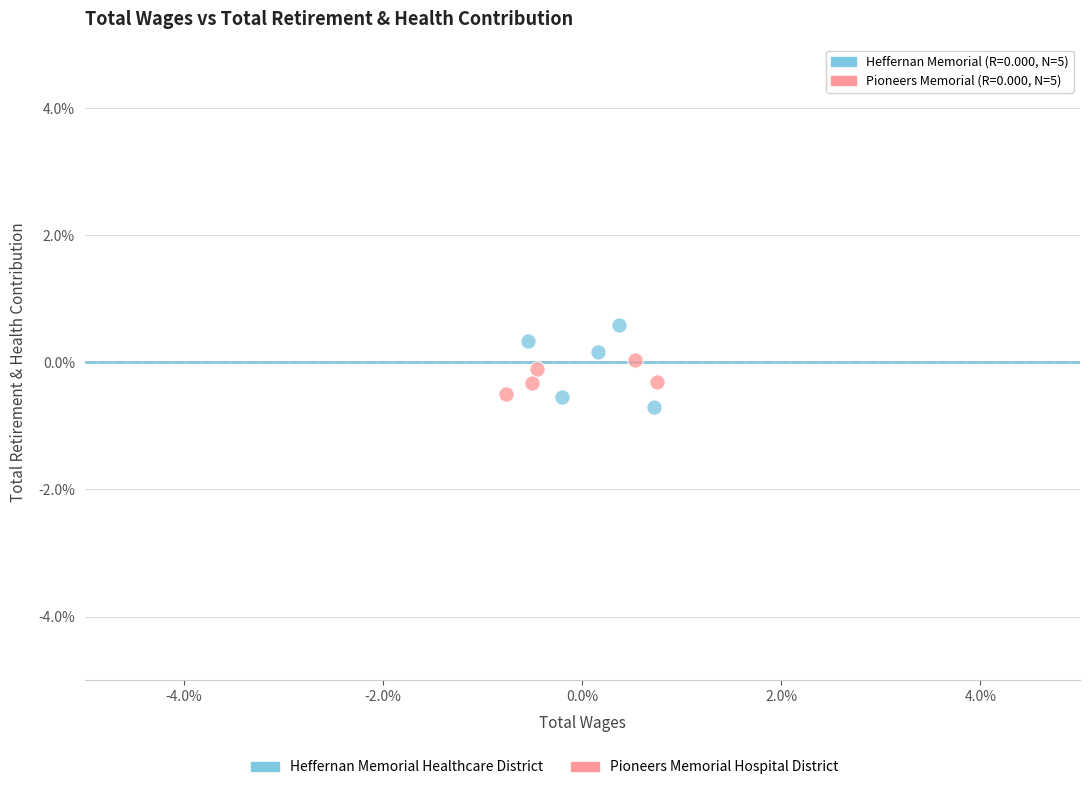

Which series has the widest spread of Y values?

Heffernan Memorial Healthcare District